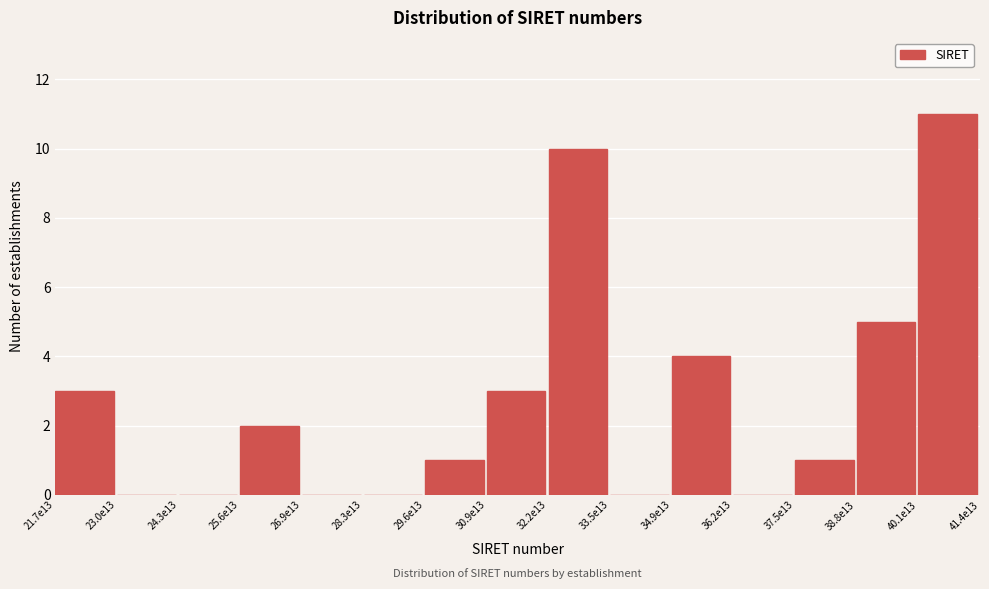

Reading left to right, what are all the values shown in this chart?

21.7e13=3	23.0e13=0	24.3e13=0	25.6e13=2	26.9e13=0	28.3e13=0	29.6e13=1	30.9e13=3	32.2e13=10	33.5e13=0	34.9e13=4	36.2e13=0	37.5e13=1	38.8e13=5	40.1e13=11